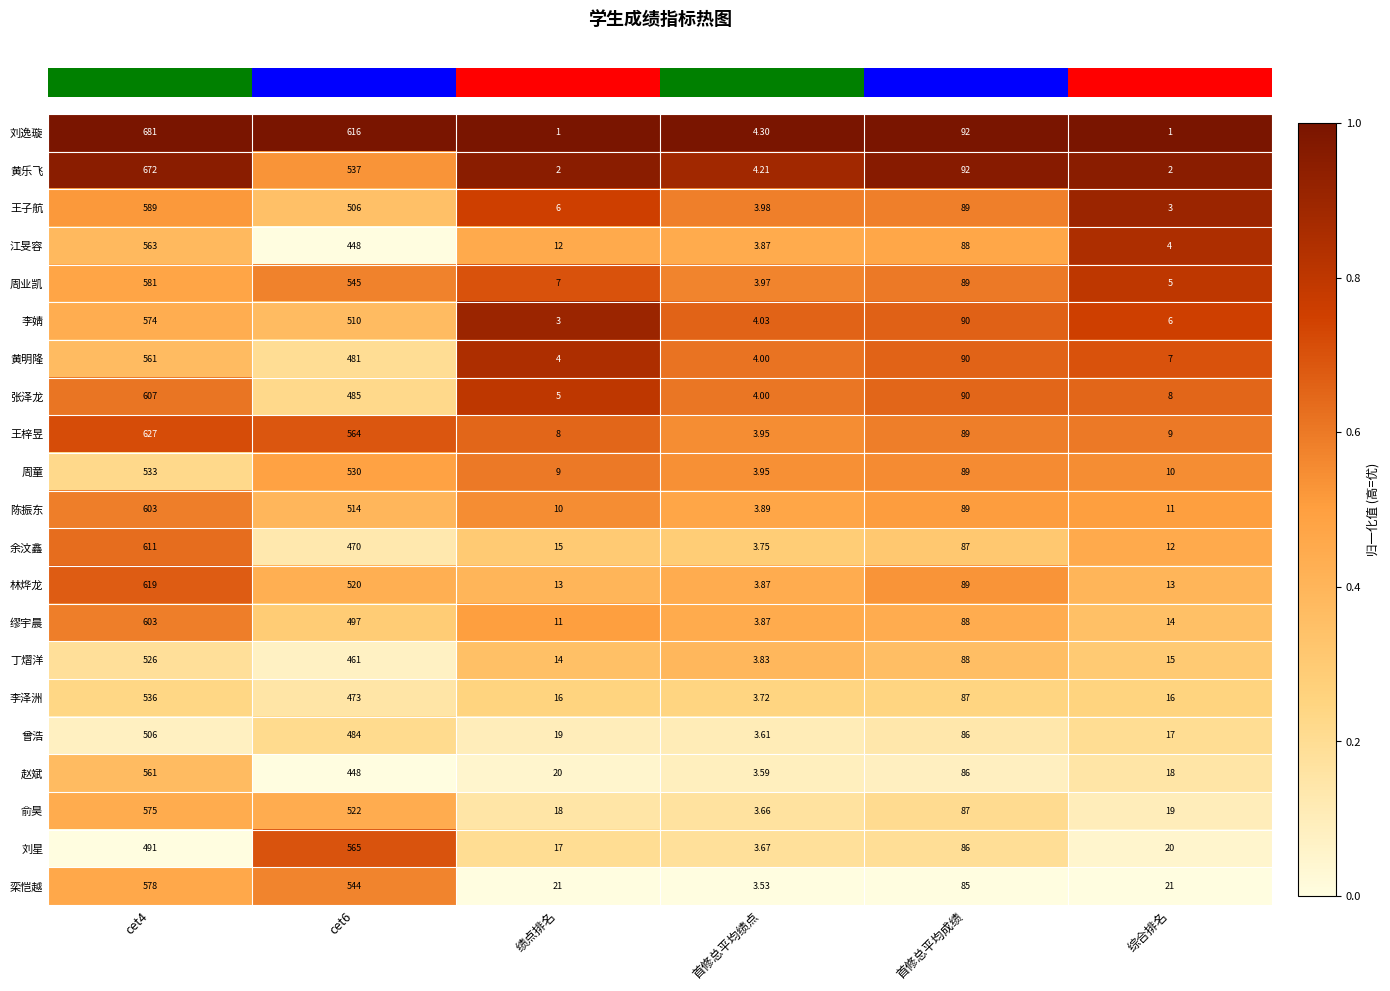

What is the maximum value shown in the chart?

681.0